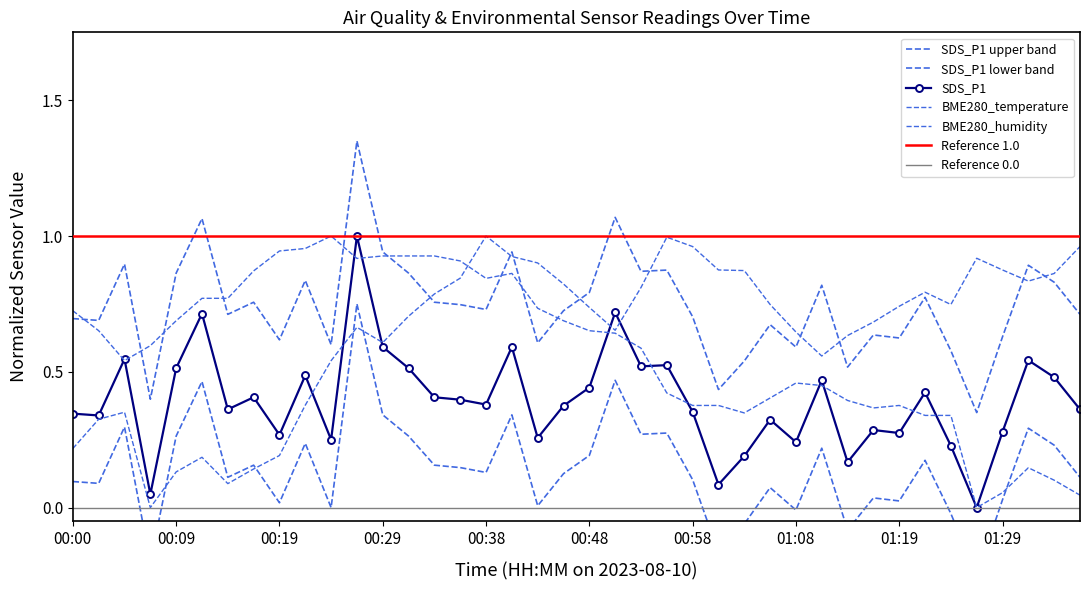

Rank the categories by BME280_temperature value from lowest to highest.

01:26, 01:36, 01:29, 01:34, 01:31, 01:22, 01:24, 01:03, 01:16, 00:58, 01:00, 01:19, 01:14, 01:06, 00:55, 01:11, 01:08, 00:04, 00:53, 00:07, 00:51, 00:02, 00:48, 00:09, 00:46, 00:00, 00:43, 00:12, 00:14, 00:38, 00:41, 00:17, 00:36, 00:26, 00:29, 00:31, 00:34, 00:19, 00:21, 00:24